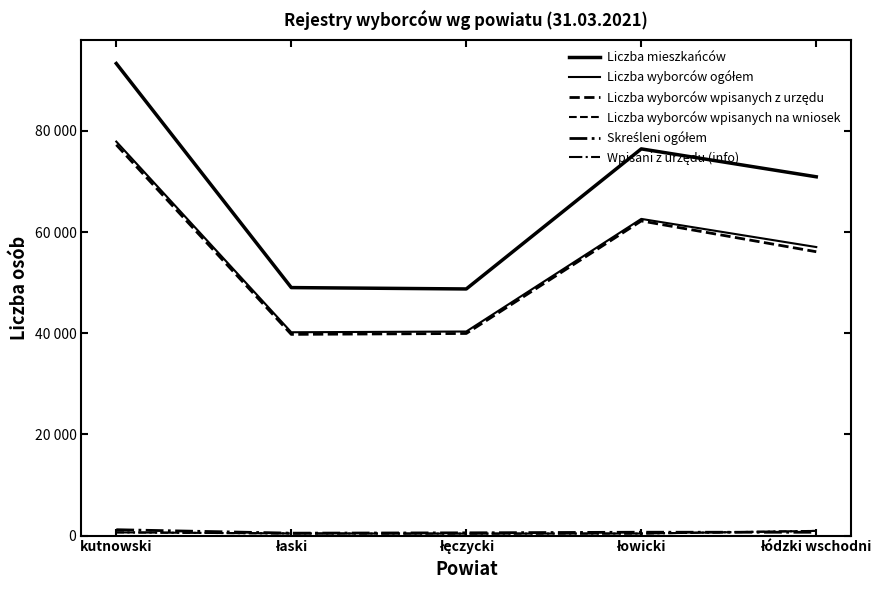

At how many categories does at least one series exceed 15913?

5